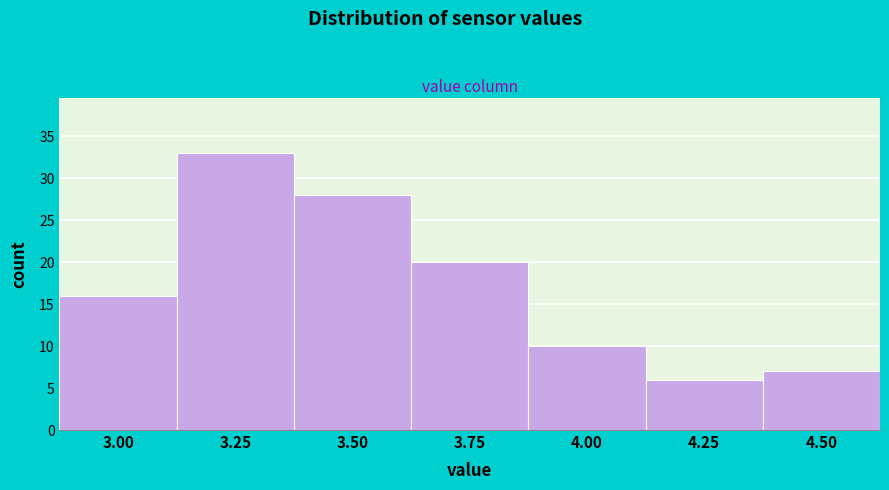

Reading left to right, extract all data points from this chart.

16	33	28	20	10	6	7